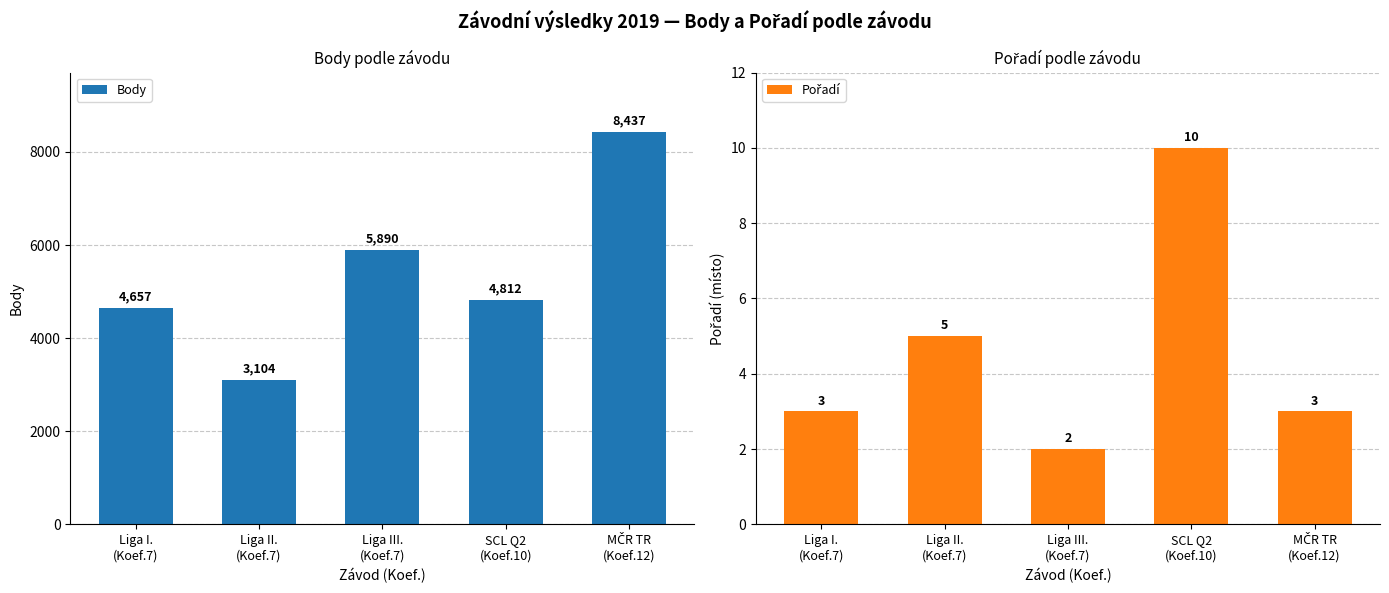

What is the total value across all series at Liga II.
(Koef.7)?

3109